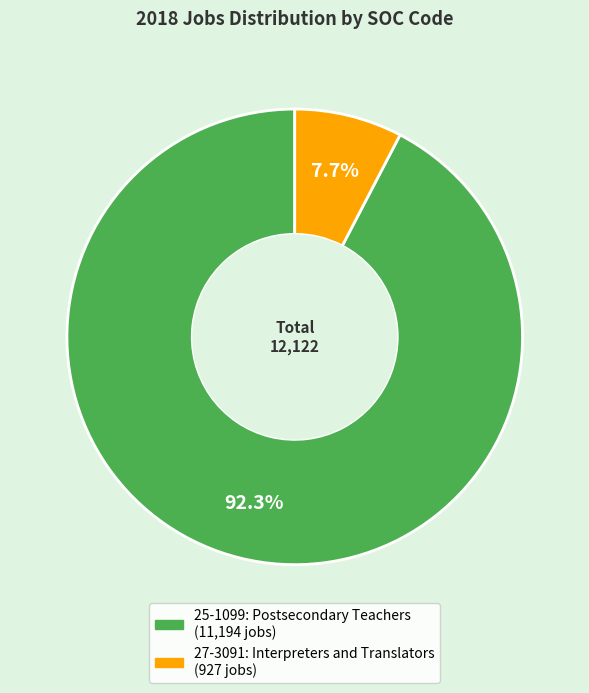

Does any single category account for the majority?

Yes